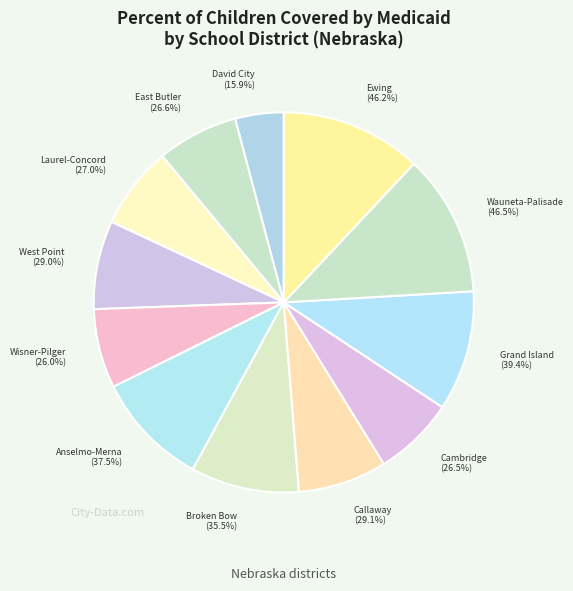

Is there any slice that represents more than half of the pie?

No